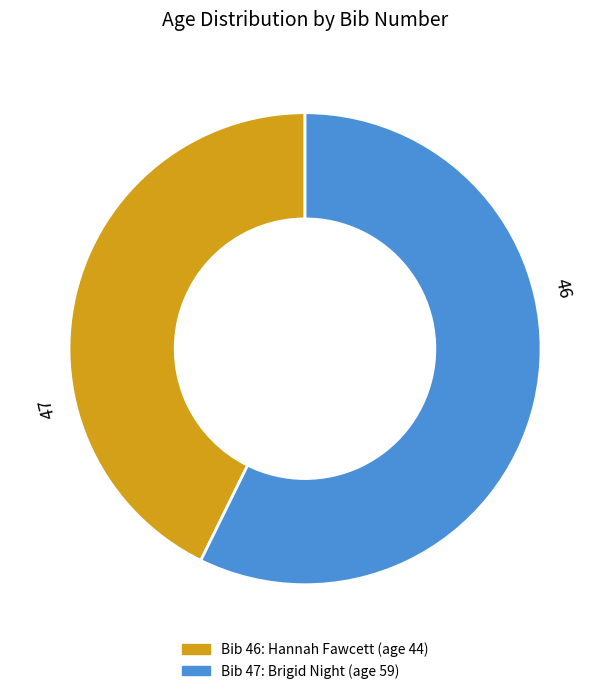

Is there a majority slice in this chart?

Yes